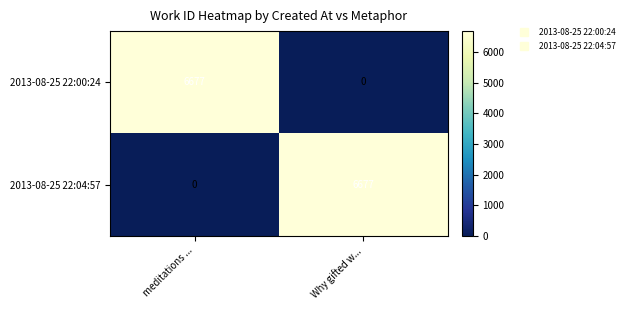

What is the difference between the highest and lowest values at meditations ...?

6677